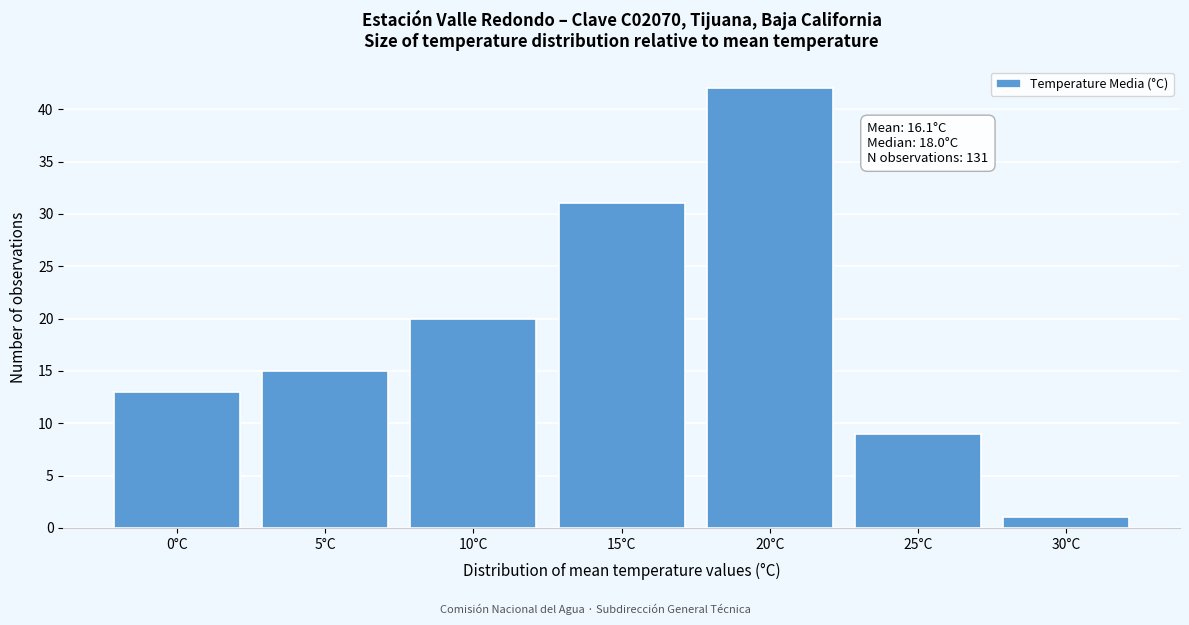

Reading left to right, transcribe all the data shown in this chart.

13	15	20	31	42	9	1